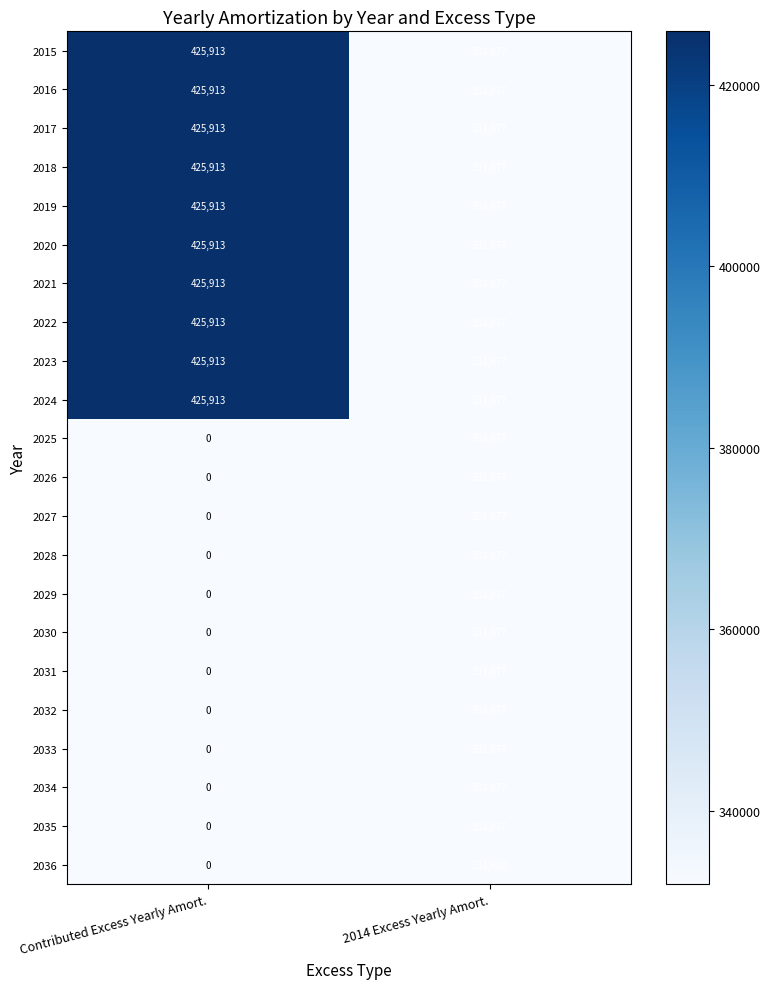

What is the highest value of the 2027 series?

331877